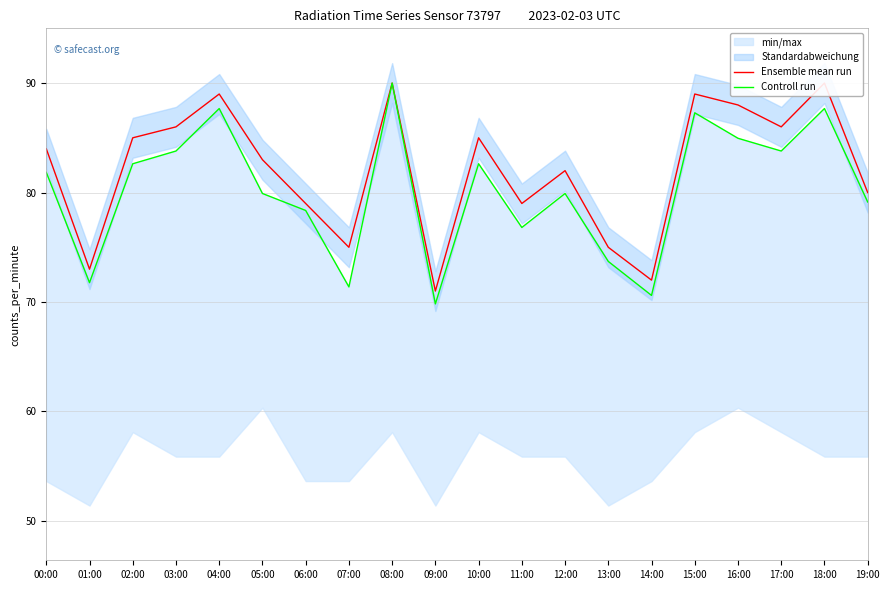

What is the sum of the Ensemble mean run values at 14:00 and 02:00?

157.0